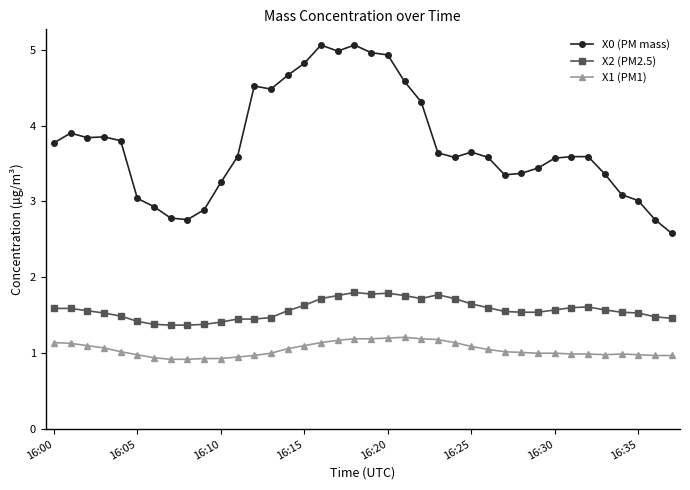

Which series has the widest spread of values?

X0 (PM mass)